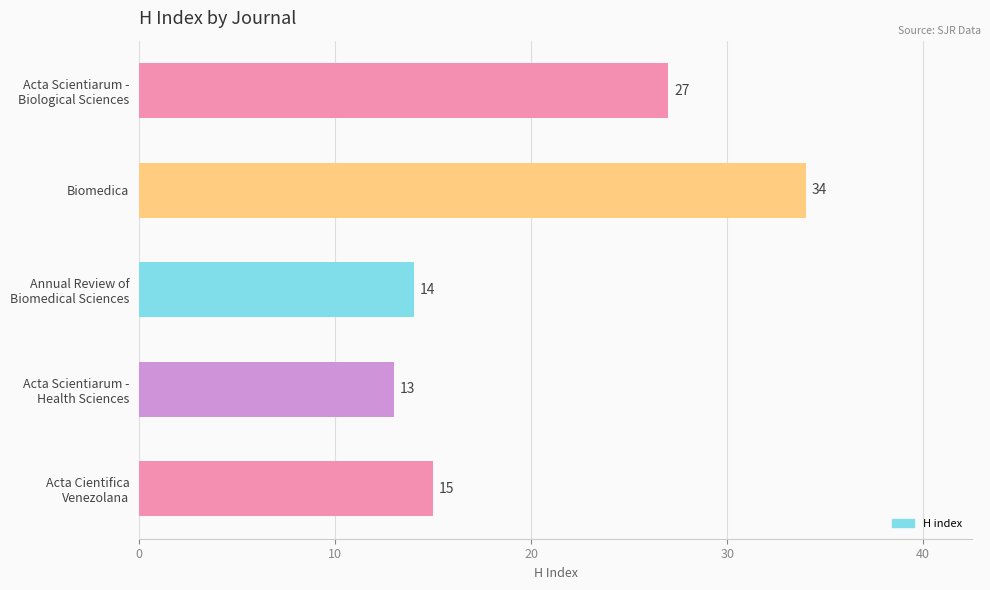

What is the minimum value shown in the chart?

13